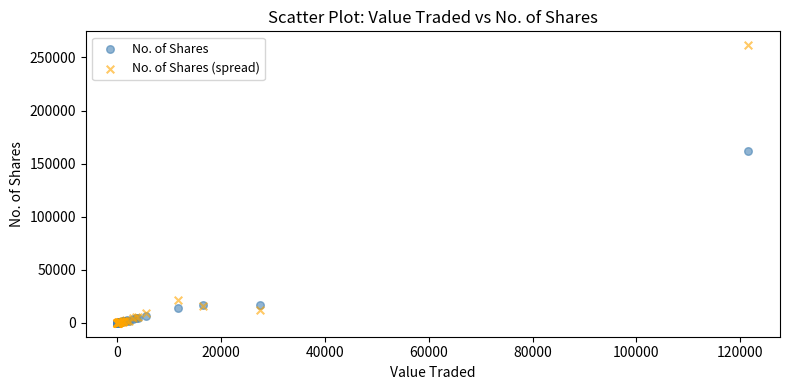

In the No. of Shares series, what Y value is closest to 81104?

17210.0